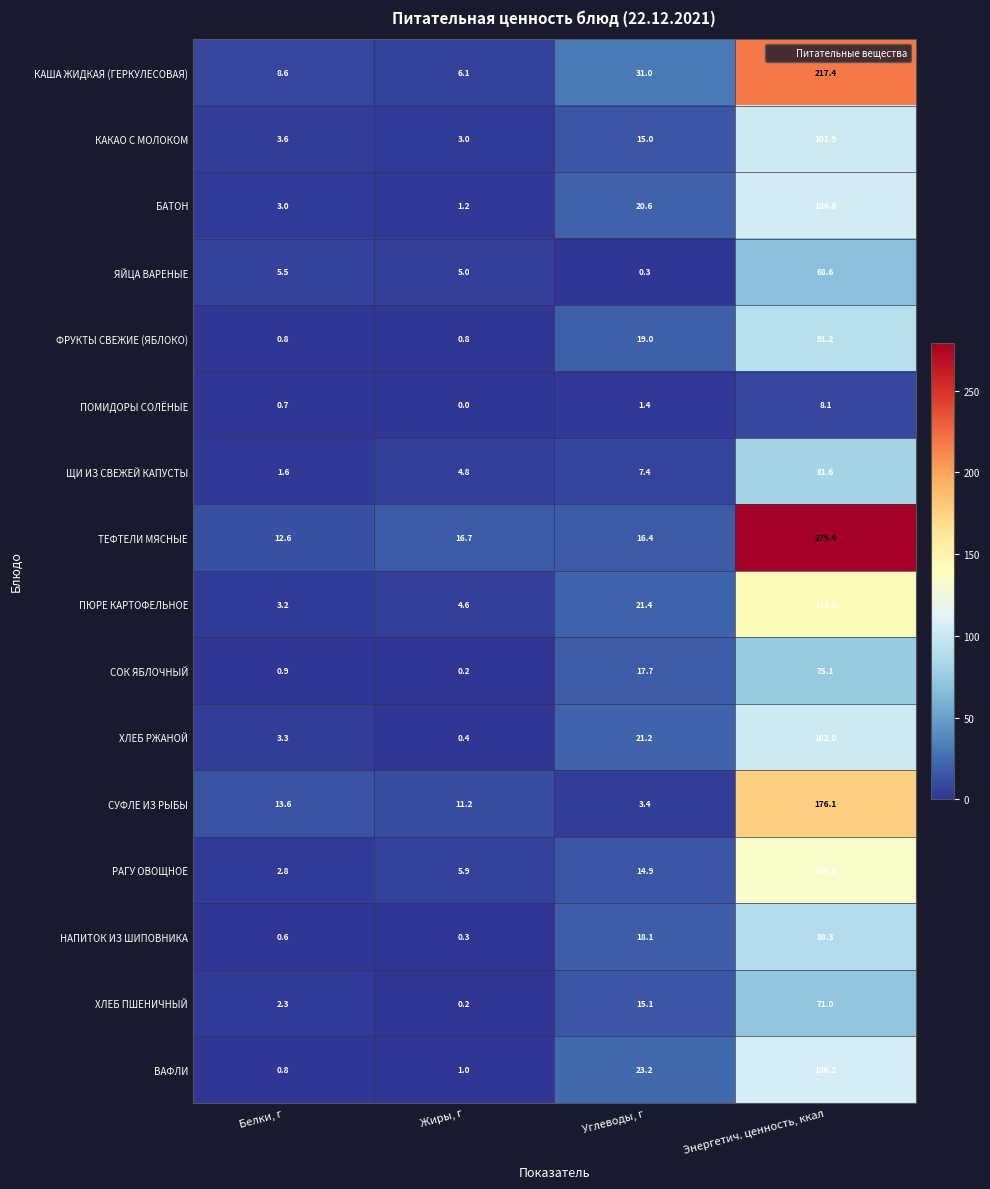

Which series changed the most between Жиры, г and Энергетич. ценность, ккал?

ТЕФТЕЛИ МЯСНЫЕ